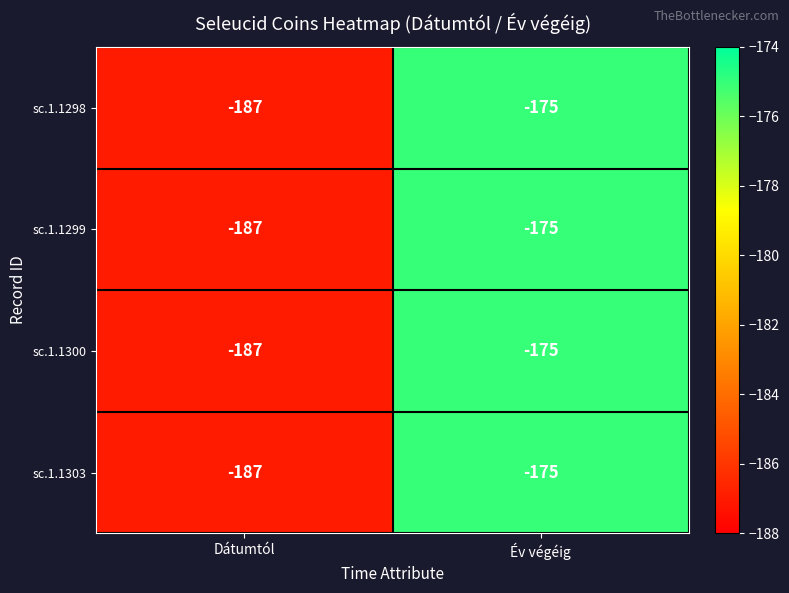

Where is sc.1.1300 nearest to the value -181?

Dátumtól